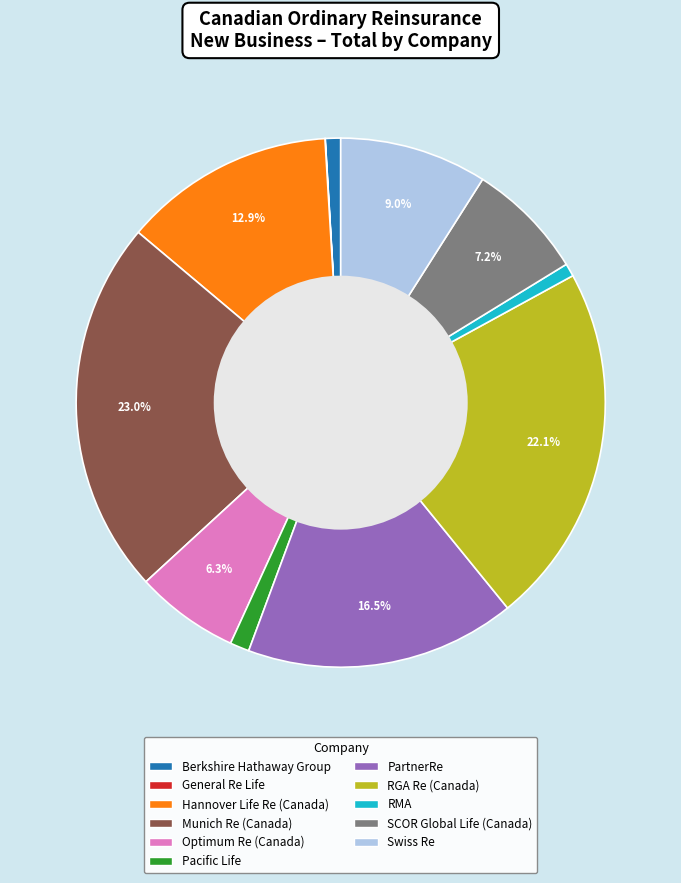

Which category has the biggest portion of the pie?

Munich Re (Canada)